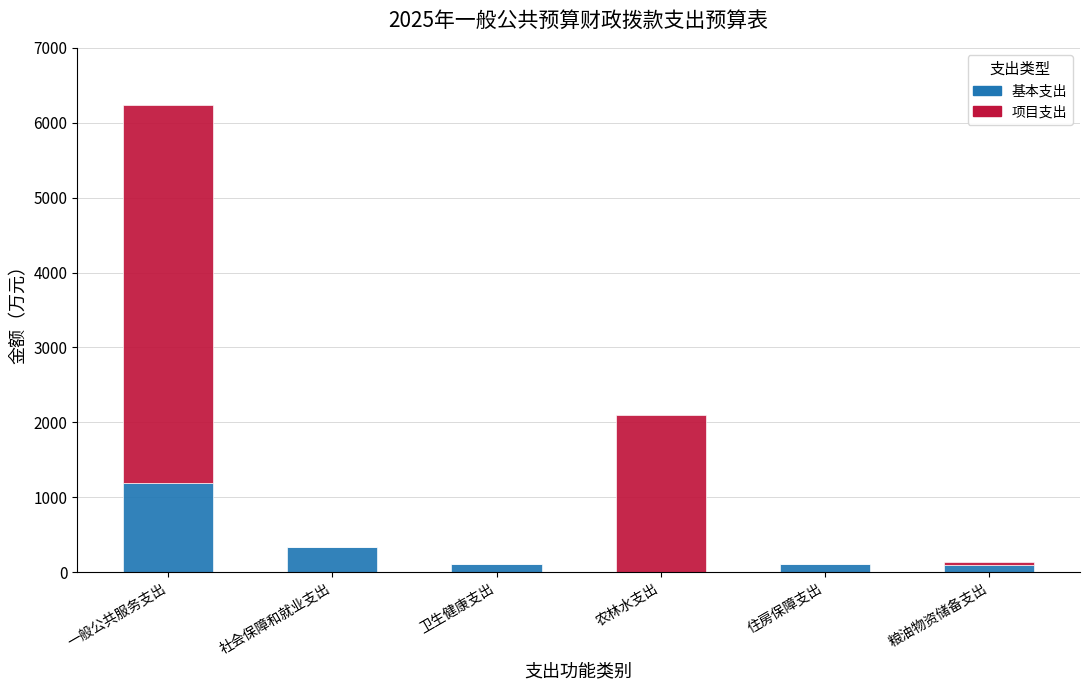

What is the highest value of the 基本支出 series?

1196.6